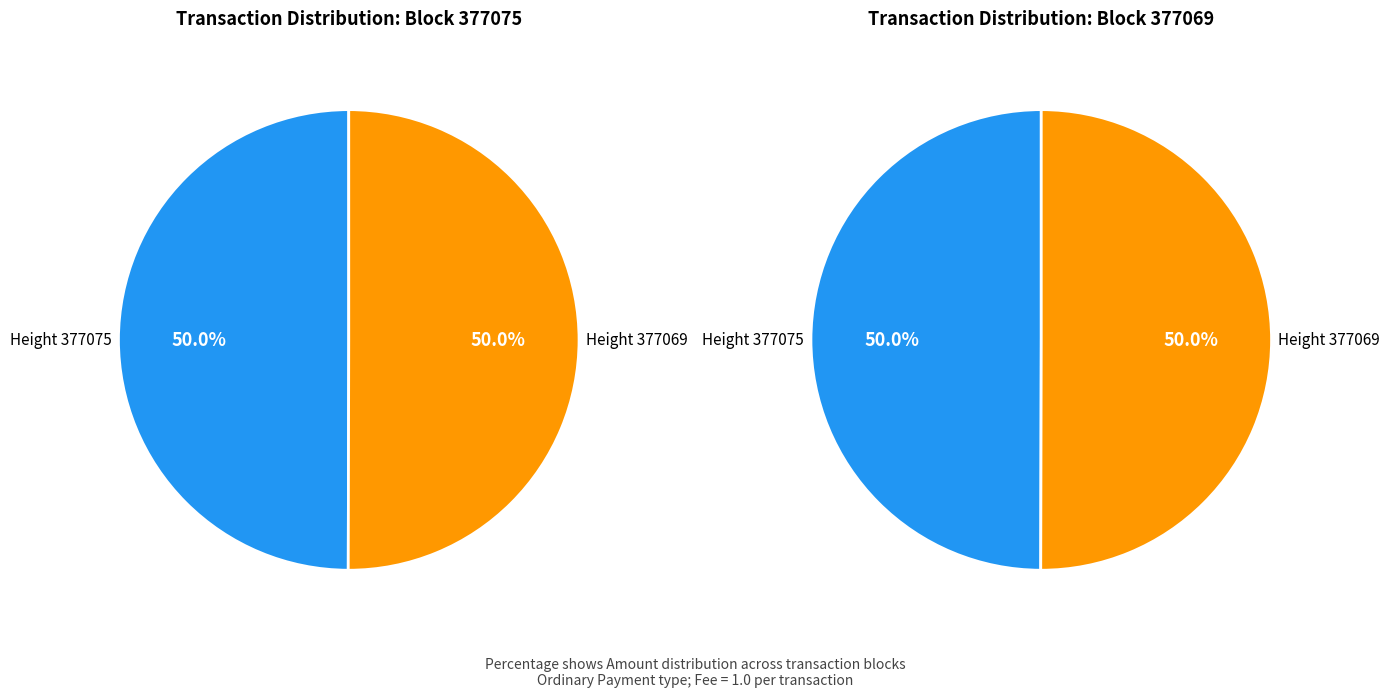

How much of the chart is everything except 377069?

50.0%